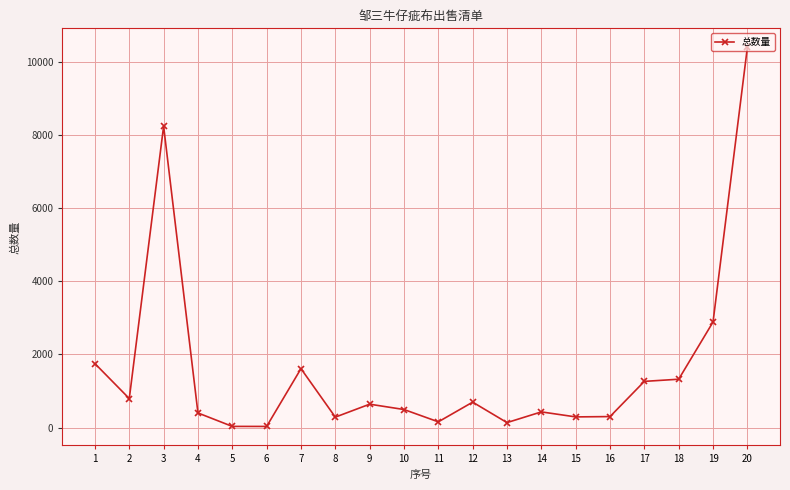

What is the ratio of the value at 9 to the value at 4?

1.6